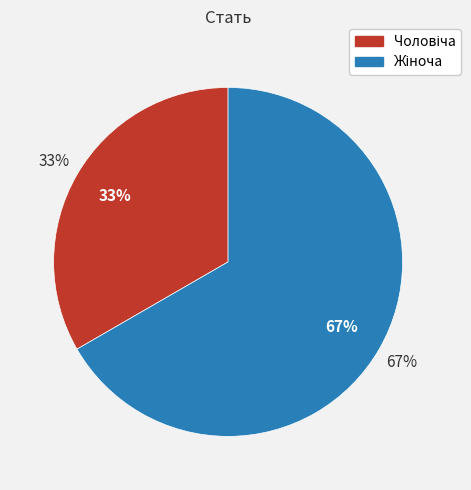

The Жіноча slice represents 67% of the pie. True or false?

True